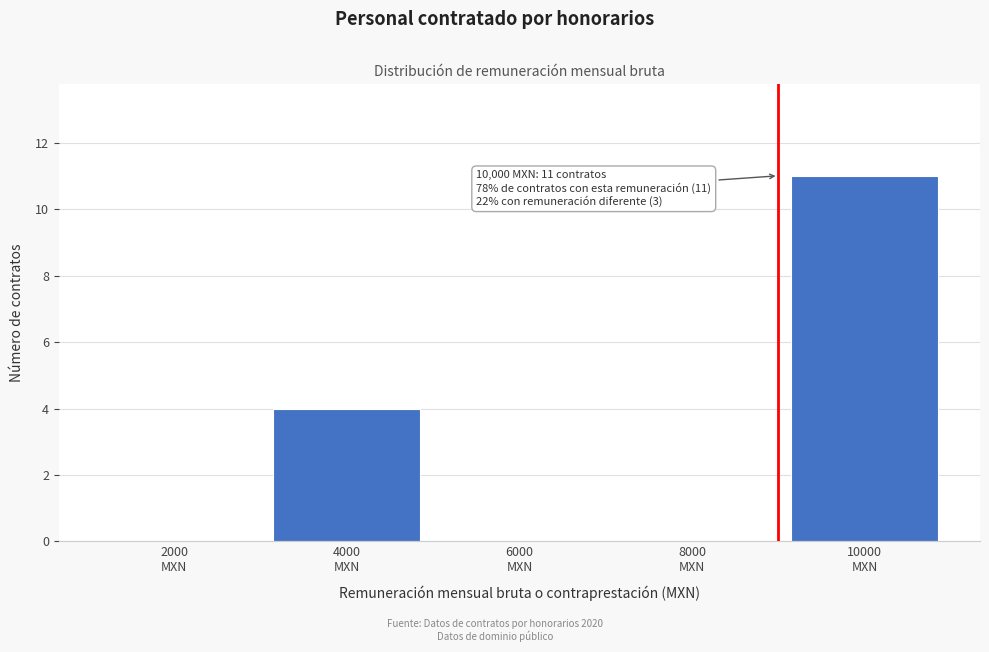

What is the greatest value displayed?

11